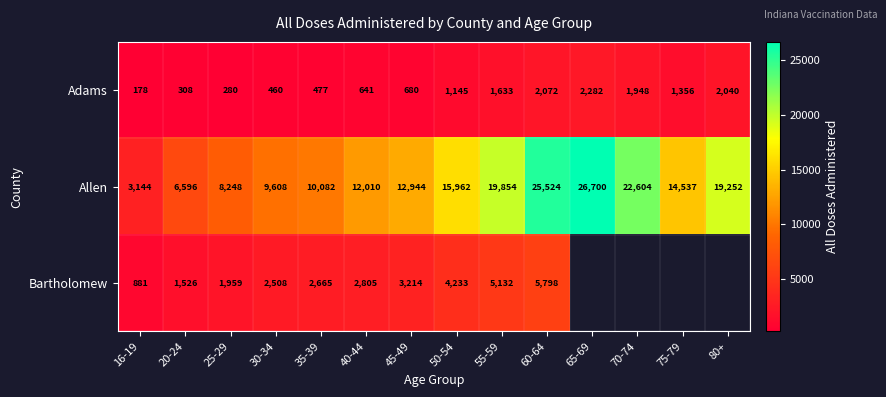

Is it true that Adams equals 3521.6 at 80+?

False